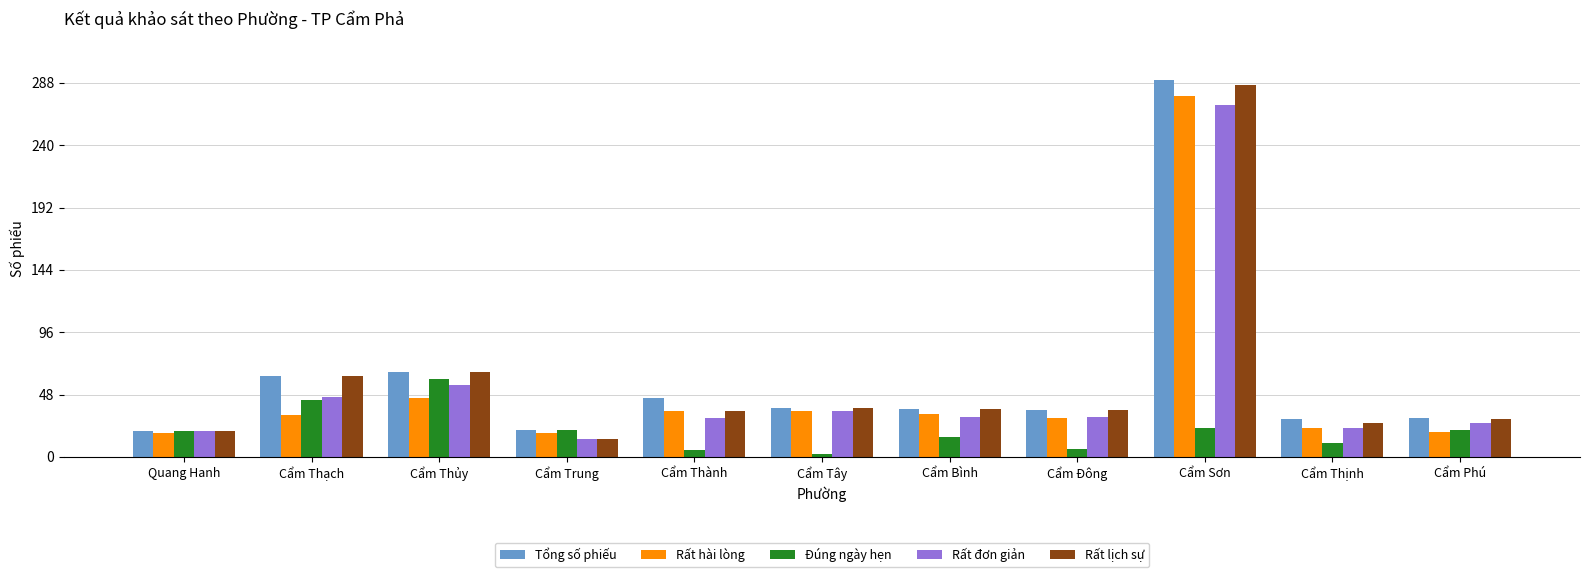

True or false: Đúng ngày hẹn has a value of 31 at Cẩm Phú.

False